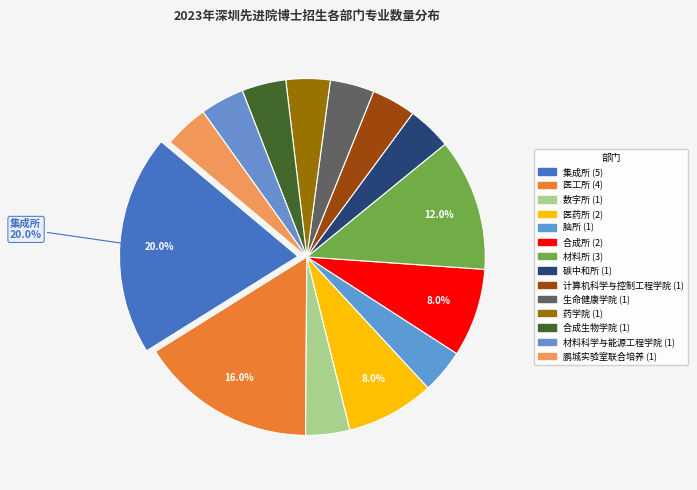

How many slices are in this pie chart?

14